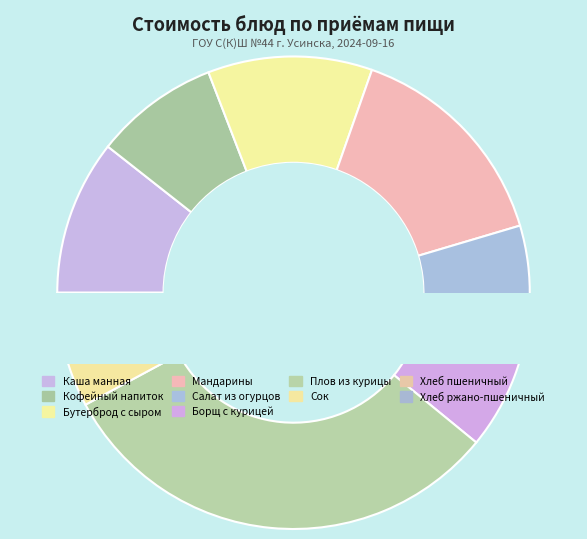

Rank the categories by value from lowest to highest.

Хлеб ржано-пшеничный, Хлеб пшеничный, Салат из огурцов, Сок, Кофейный напиток, Борщ с курицей, Каша манная, Бутерброд с сыром, Мандарины, Плов из курицы